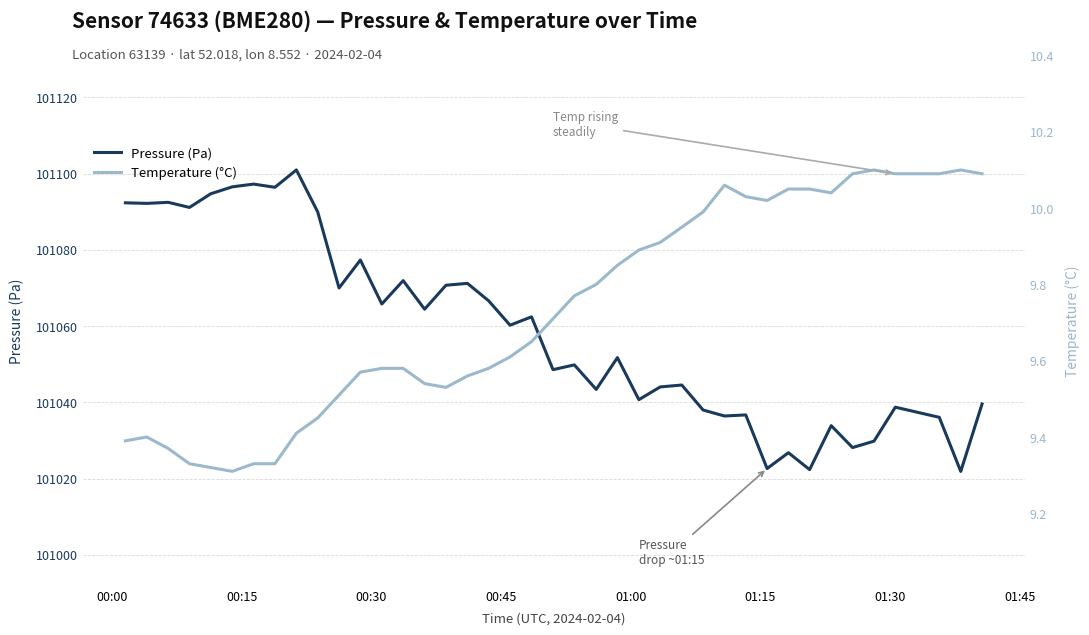

What is the highest value of the Pressure (Pa) series?

101101.0